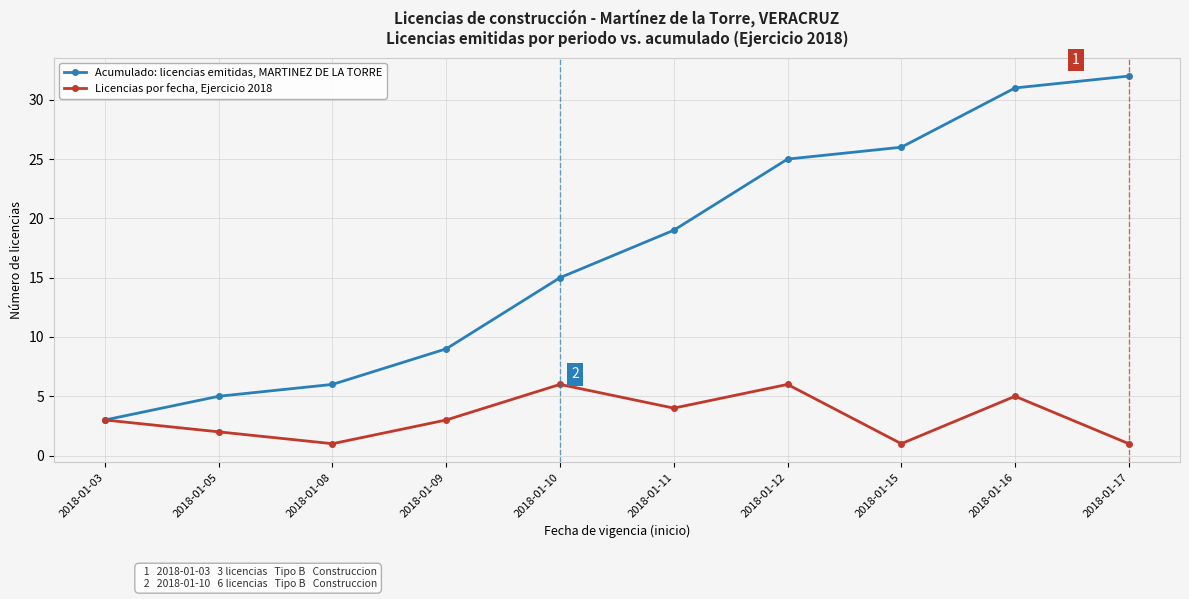

What is the maximum value for Licencias por fecha, Ejercicio 2018?

6